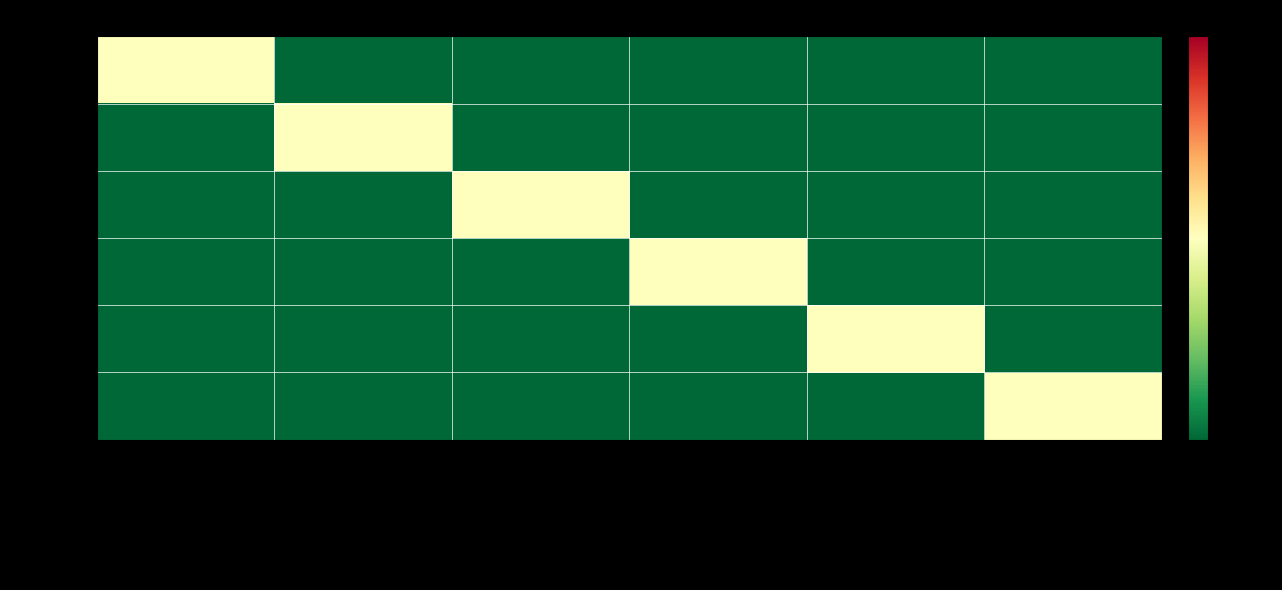

What is the difference between the highest and lowest values at docunet-sa?

1